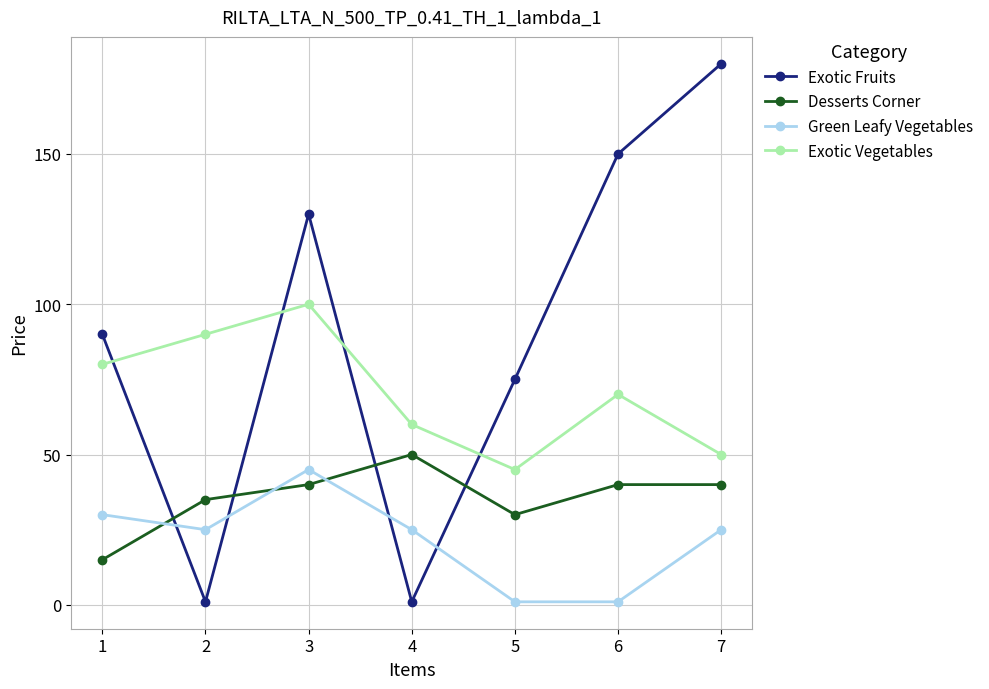

How many lines are shown in the chart?

4